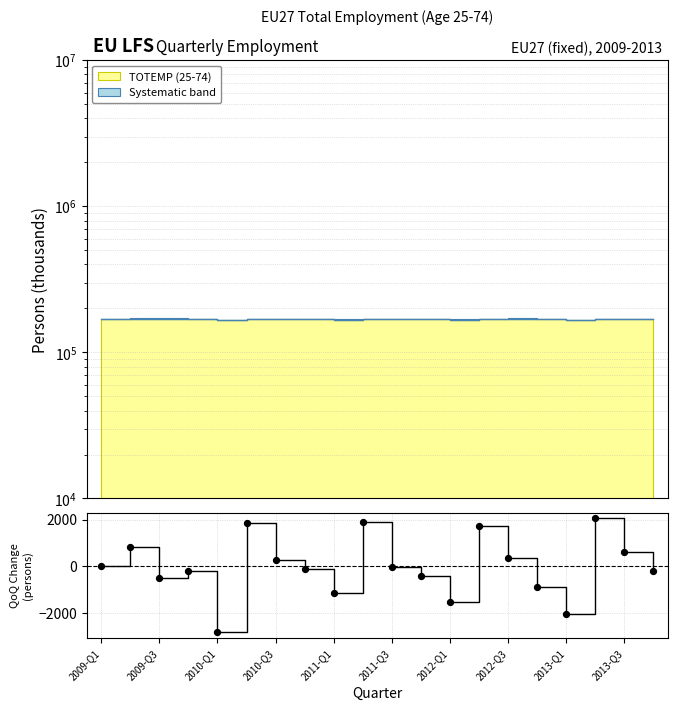

What is the change in value from 2009-Q3 to 2013-Q1?

-1977.5